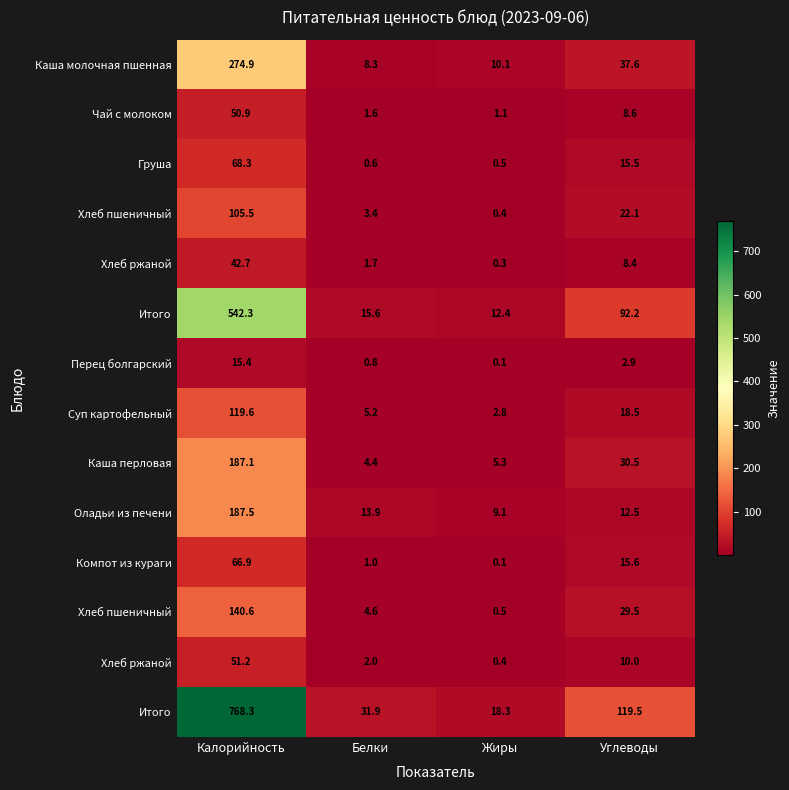

Between Жиры and Калорийность, which is larger?

Калорийность